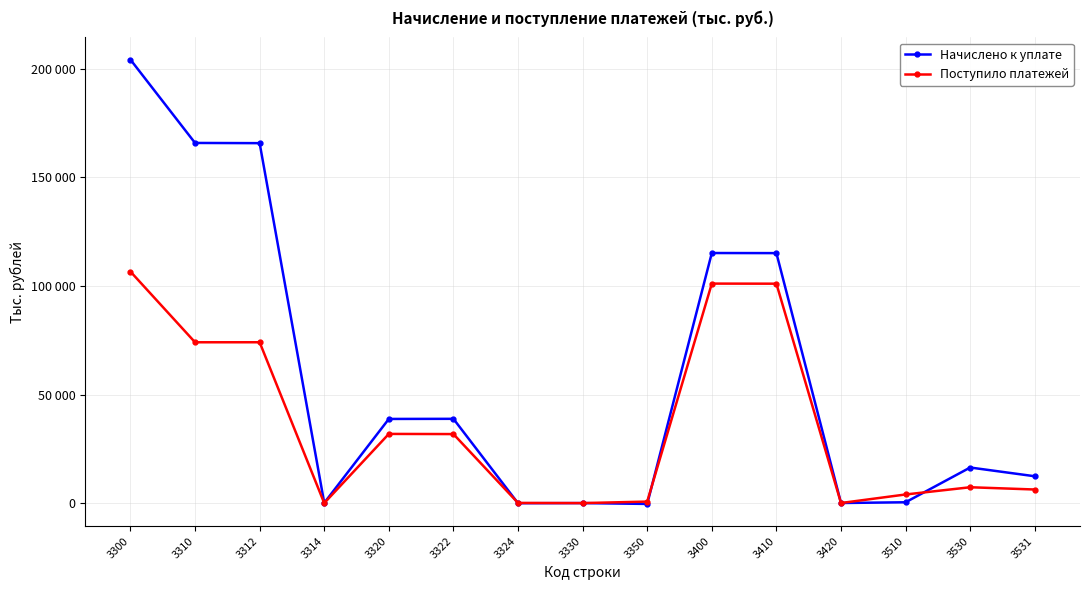

What are all the series names shown in the legend?

Начислено к уплате, Поступило платежей